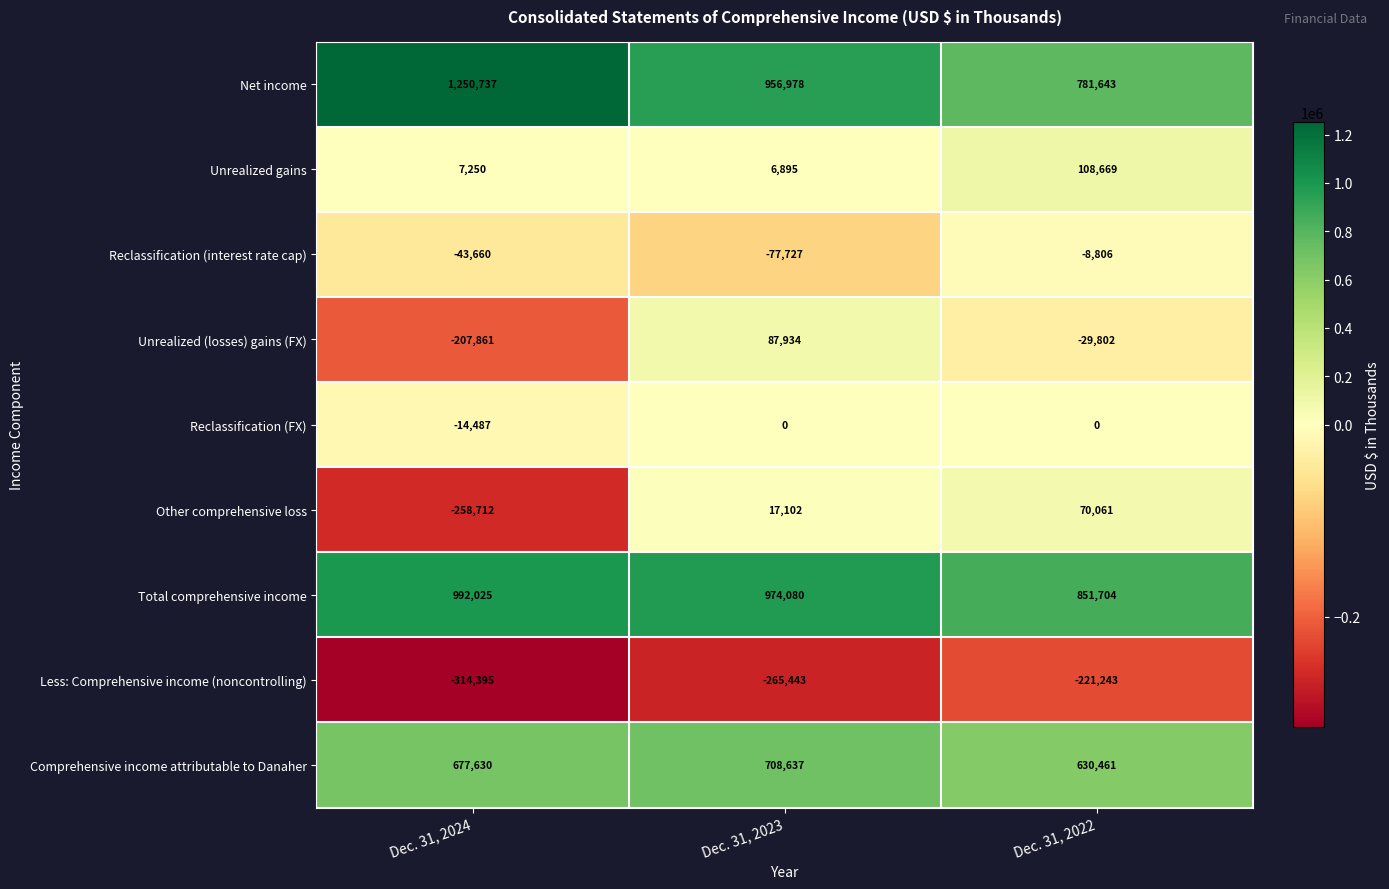

Is it true that Other comprehensive loss equals -174893 at Dec. 31, 2024?

False